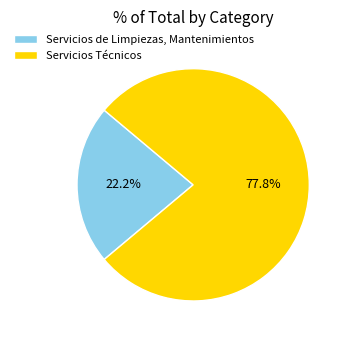

Between Servicios Técnicos and Servicios de Limpiezas, Mantenimientos, which is larger?

Servicios Técnicos